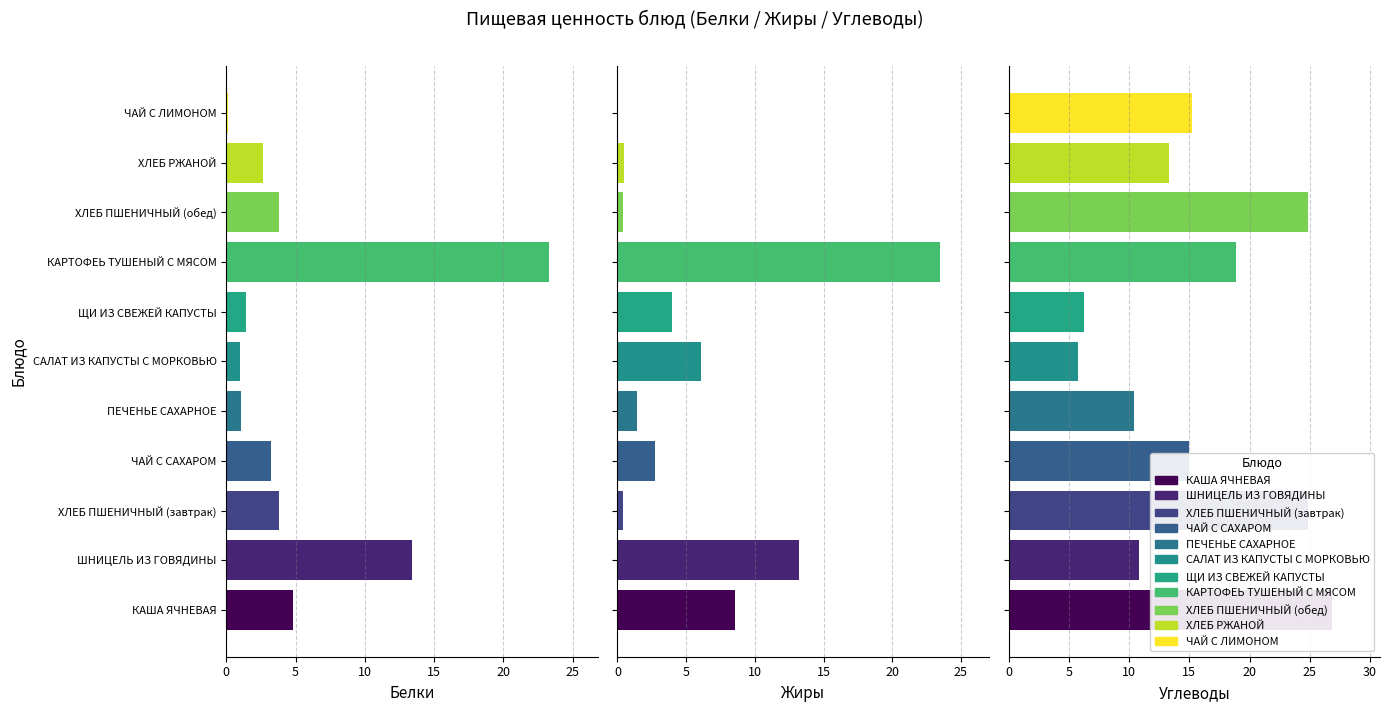

How many bars are there in total?

33